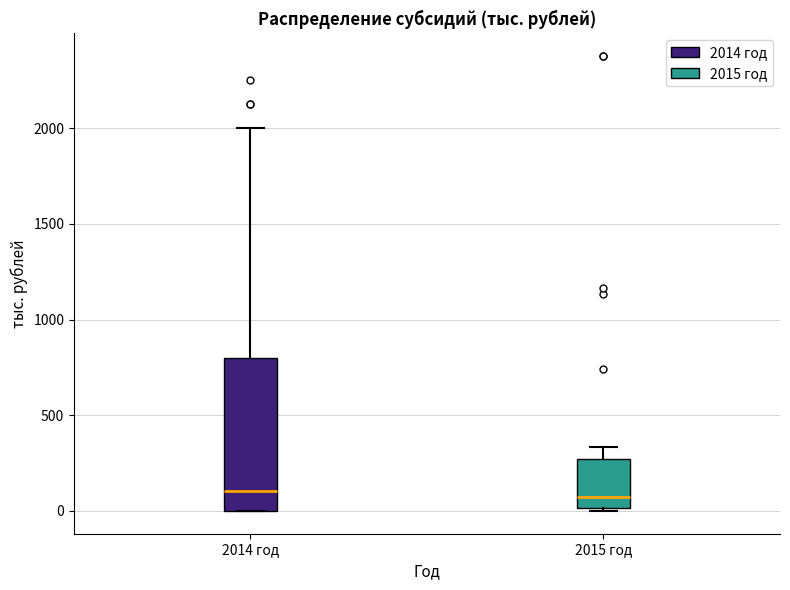

Reading left to right, transcribe this box plot: for each box, give where its median line is, the range the box spans, and where its two whiskers end, as read against the y-axis. The values are not printed on the chart, so give them approximately, as read against the axis.

2014 год: median 100, box 0 to 800, whiskers 0 to 2000
2015 год: median 50, box 0 to 250, whiskers 0 (just below the box's lower edge) to 350